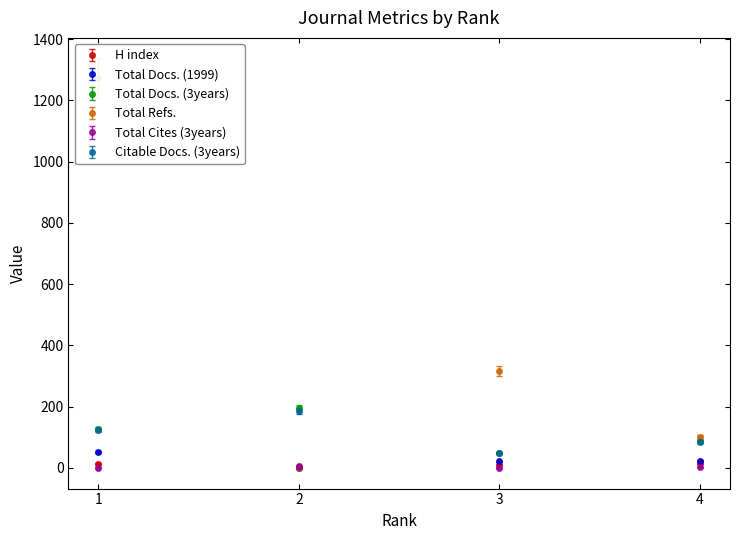

What is the difference between the highest and lowest values at 1?

1335.8